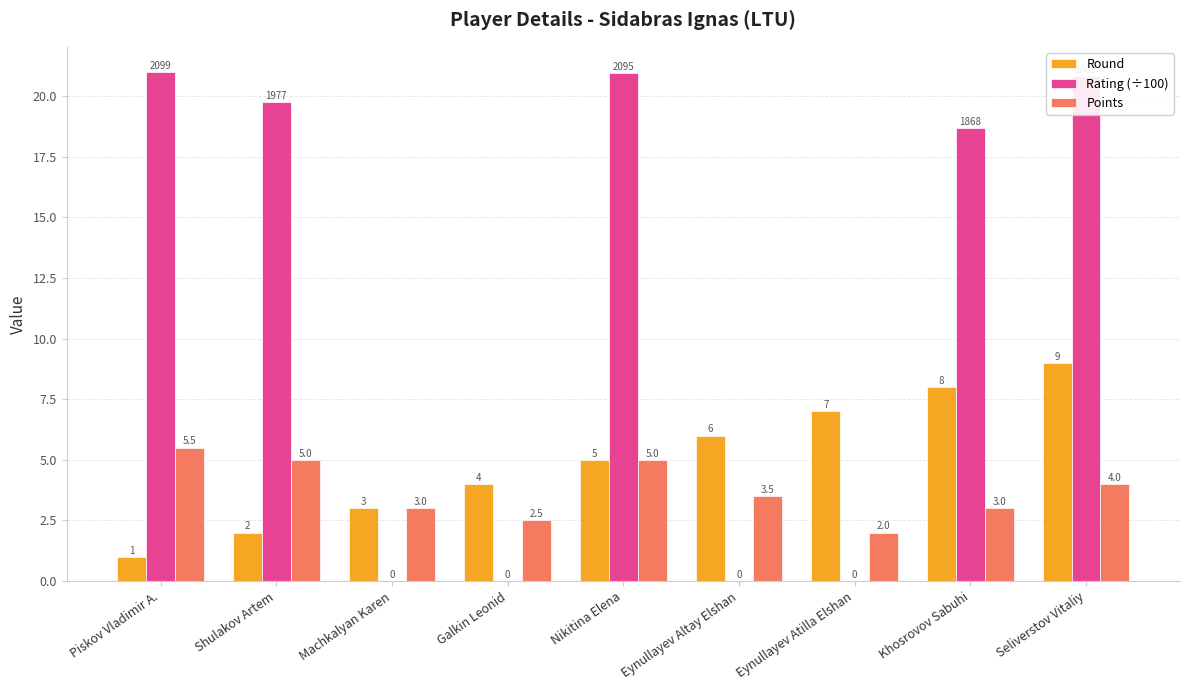

What is the sum of the Round values at Nikitina Elena and Shulakov Artem?

7.0